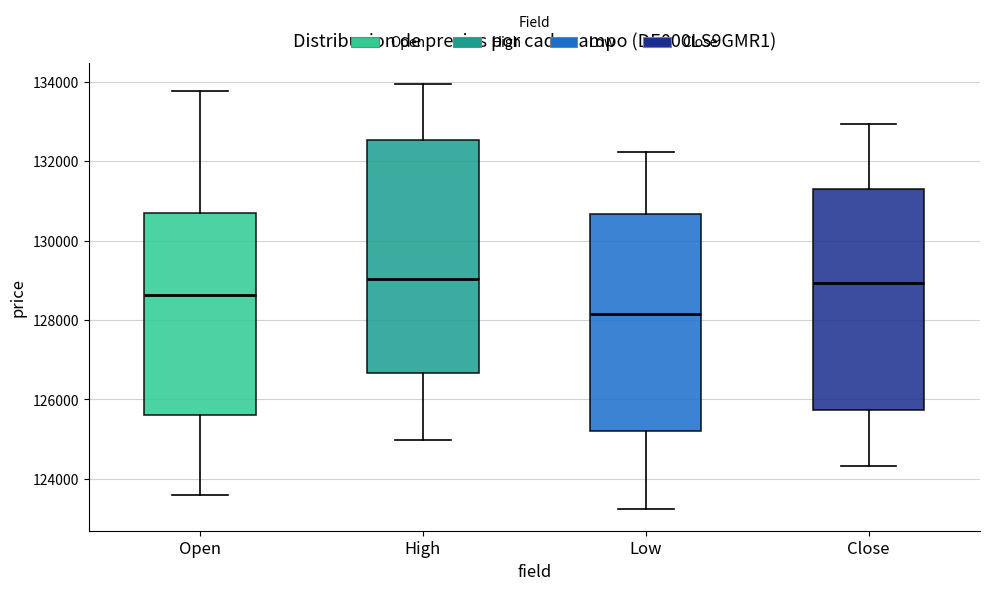

Reading left to right, read every box against the y-axis: the position of its median line, the range the box covers, and the ends of its whiskers. The values are not printed on the chart, so give them approximately, as read against the axis.

Open: median 128600, box 125600 to 130600, whiskers 123600 to 133800
High: median 129000, box 126600 to 132600, whiskers 125000 to 134000
Low: median 128200, box 125200 to 130600, whiskers 123200 to 132200
Close: median 129000, box 125800 to 131400, whiskers 124400 to 133000